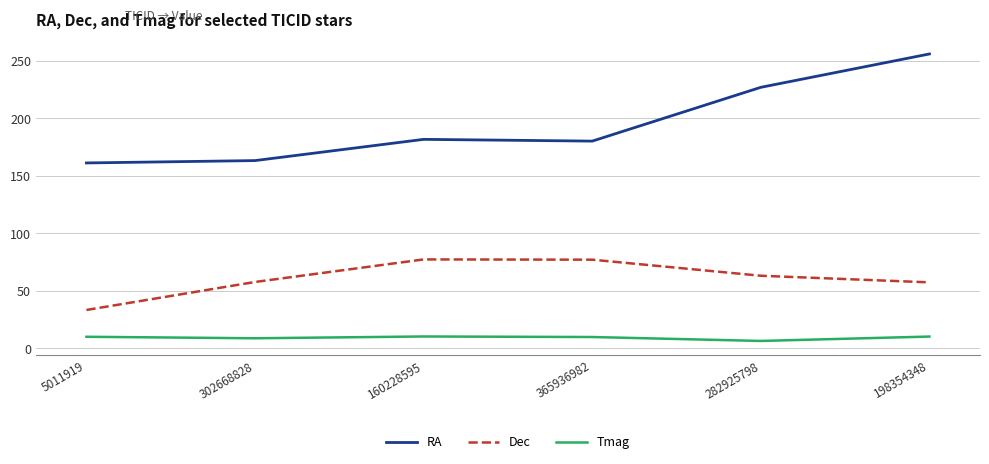

True or false: RA has more than 1 interior local peaks.

False